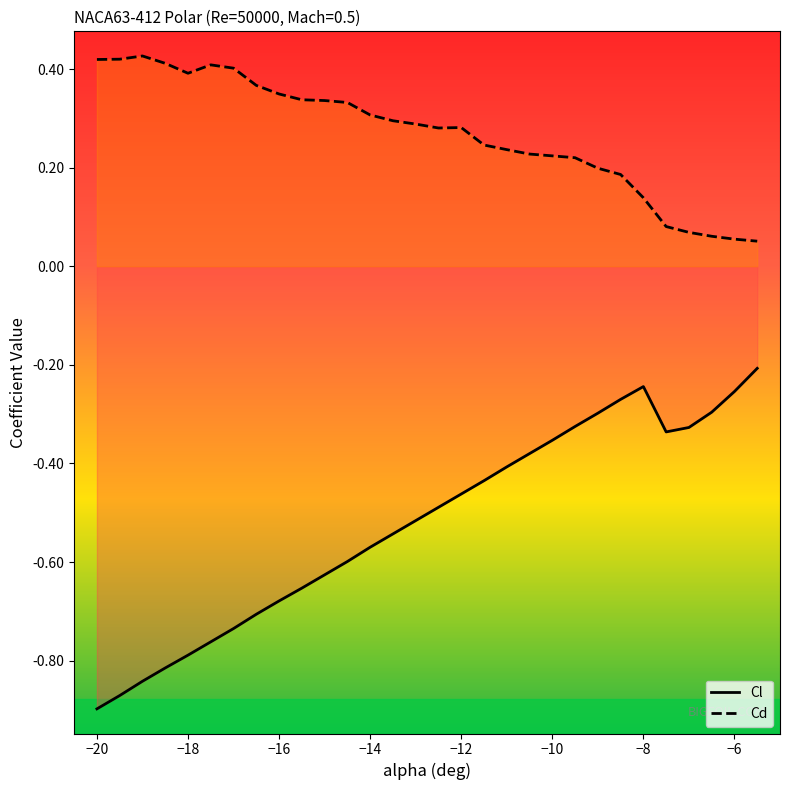

True or false: Cd and Cl cross at least once.

False